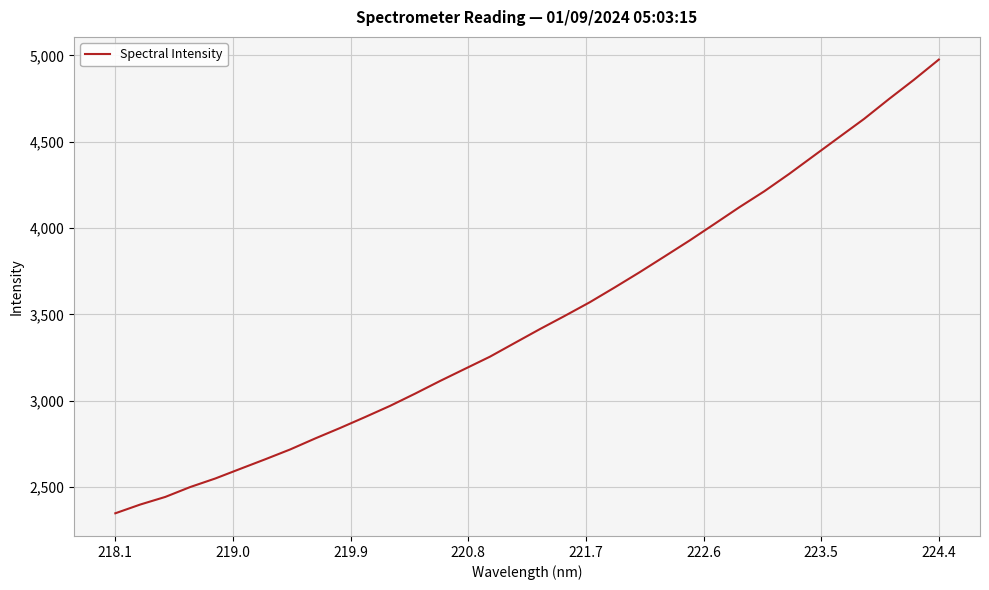

What is the difference between the maximum and minimum values?

2627.6